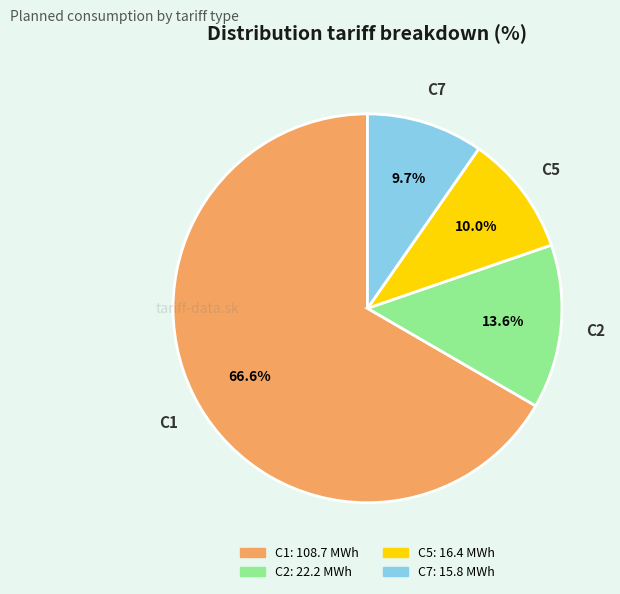

Which category has the biggest portion of the pie?

C1